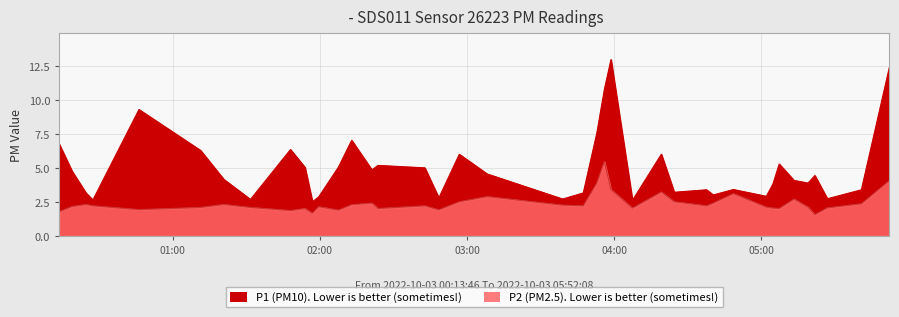

Rank the series by their average value, from highest to lowest.

P1, P2